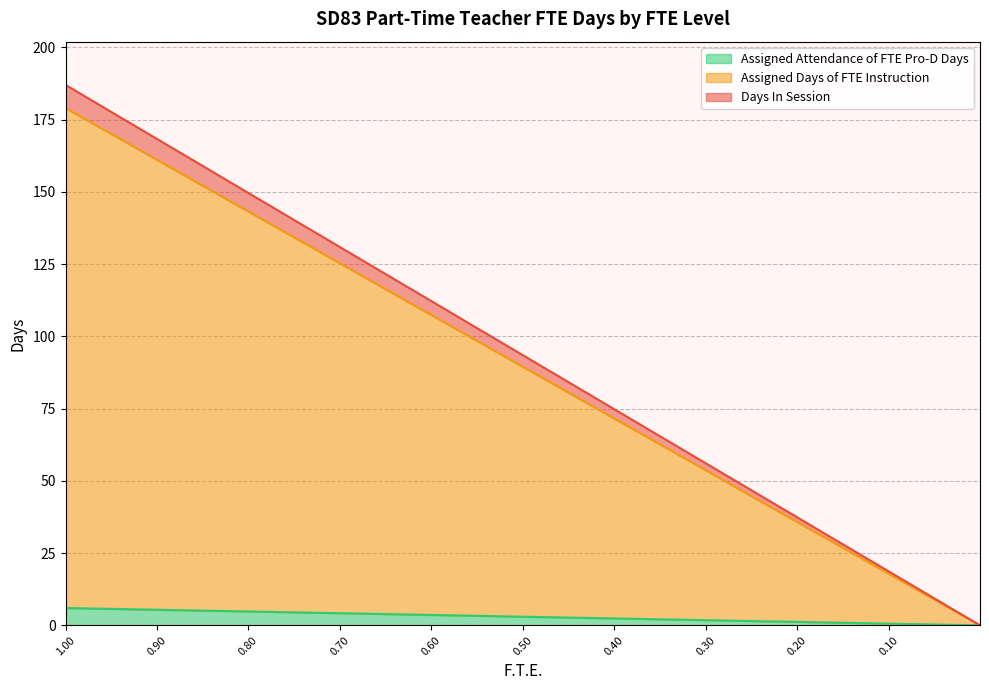

At which category is the sum across all series the highest?

1.0